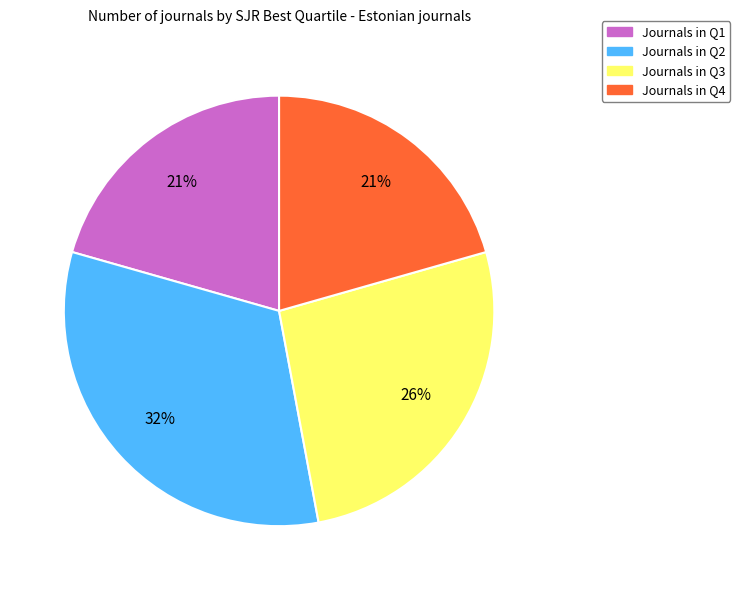

To the nearest percent, what portion does Journals in Q3 represent?

26%